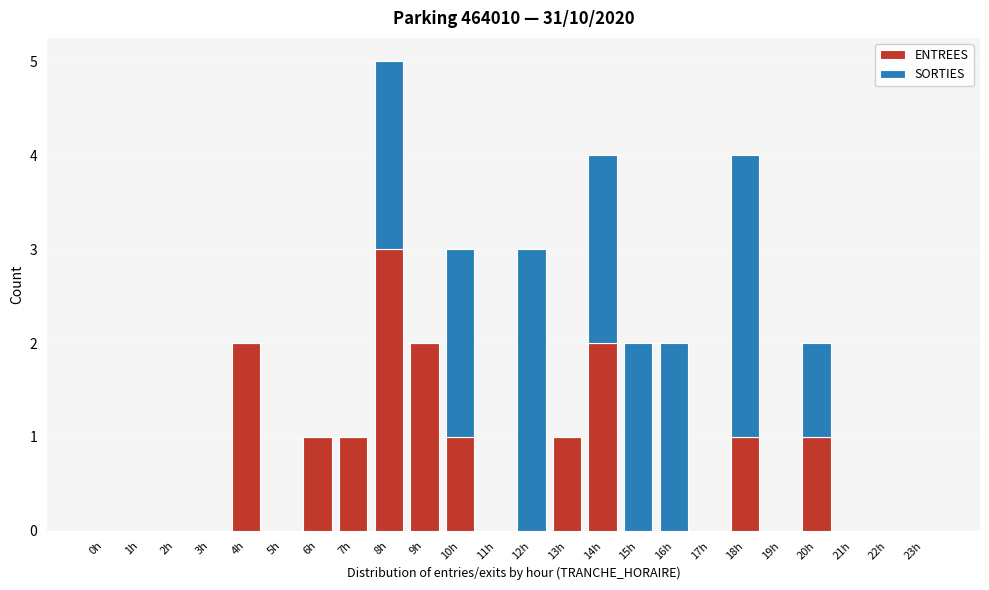

What is the highest value of the ENTREES series?

3